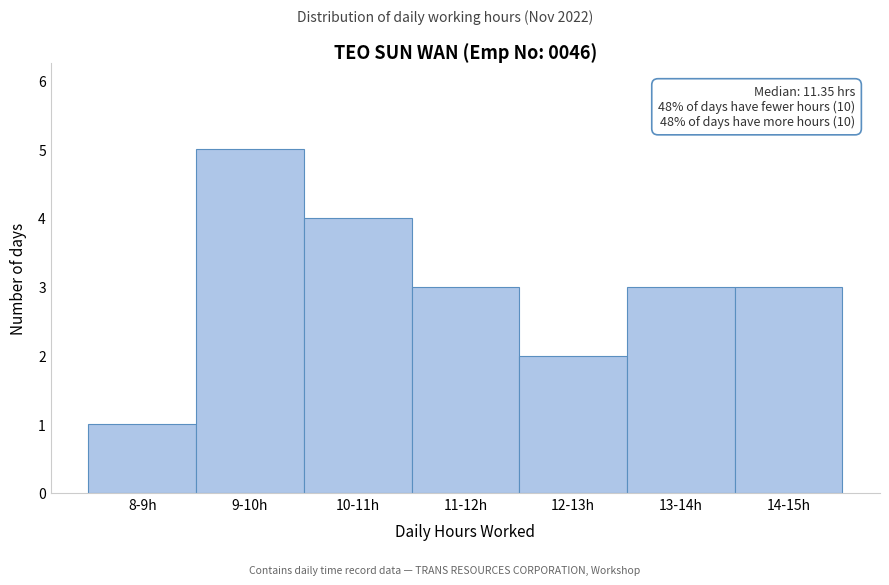

Reading left to right, extract all data points from this chart.

1	5	4	3	2	3	3